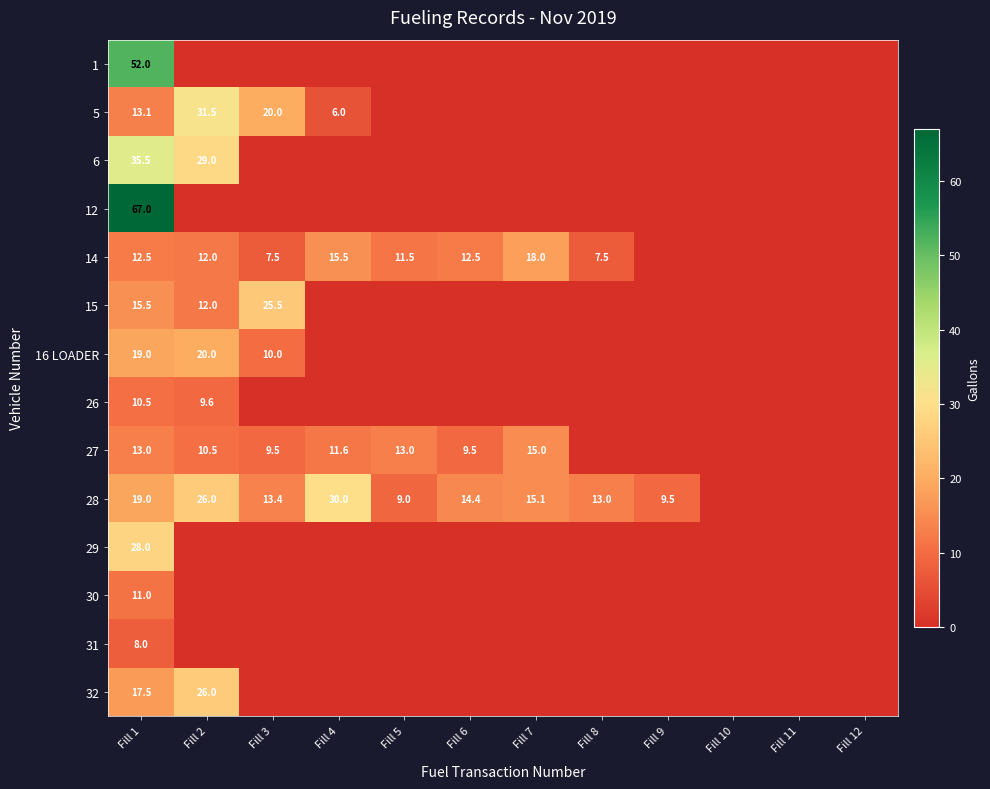

The value of 32 at Fill 2 is 40.9. True or false?

False